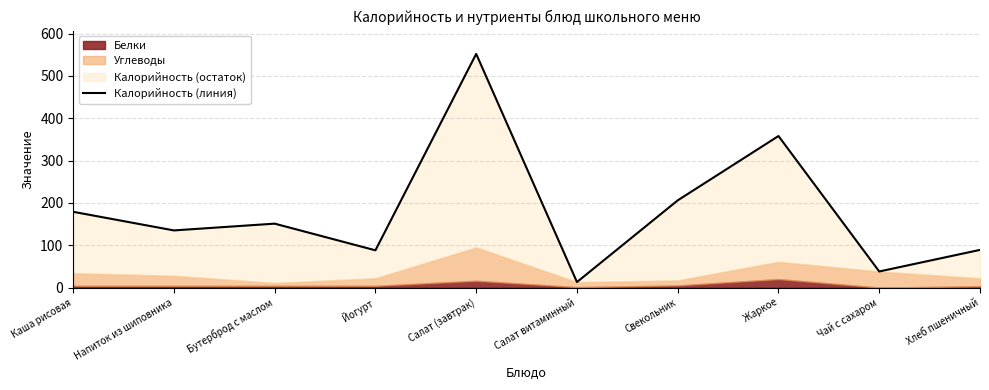

What is the value of the 2nd point from the left?

135